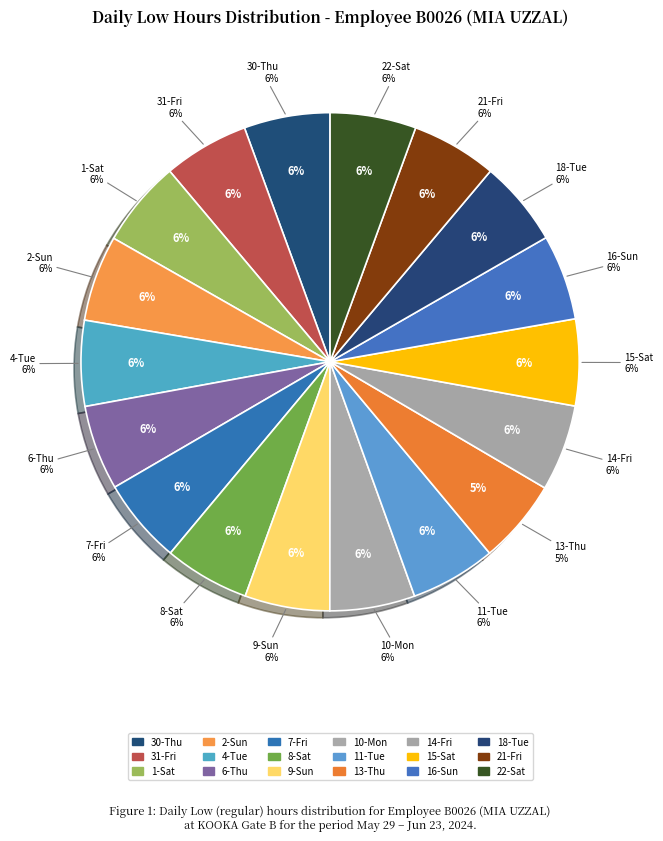

True or false: 30 Thu accounts for 6% of the total.

True